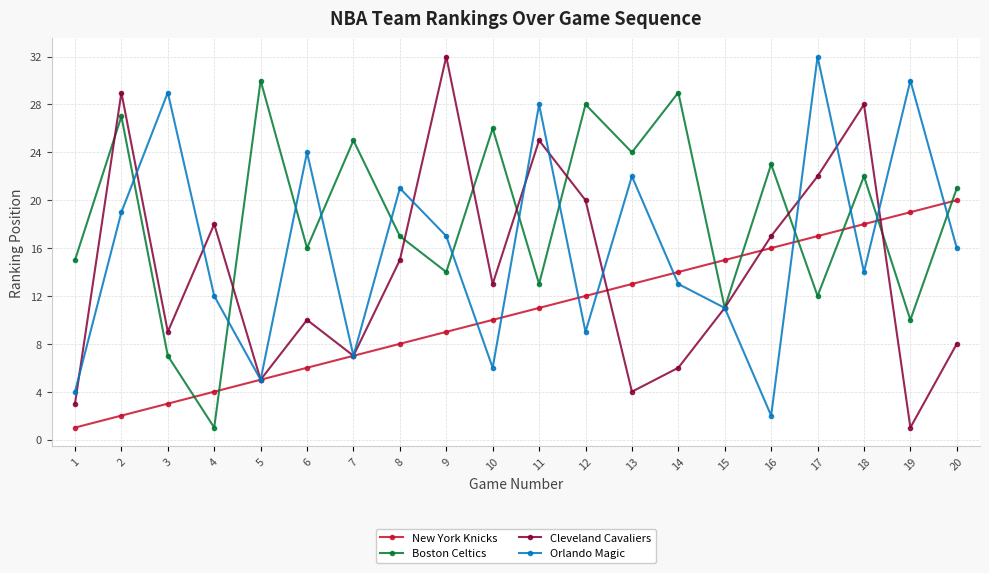

The Boston Celtics series shows 15 at 1. True or false?

True